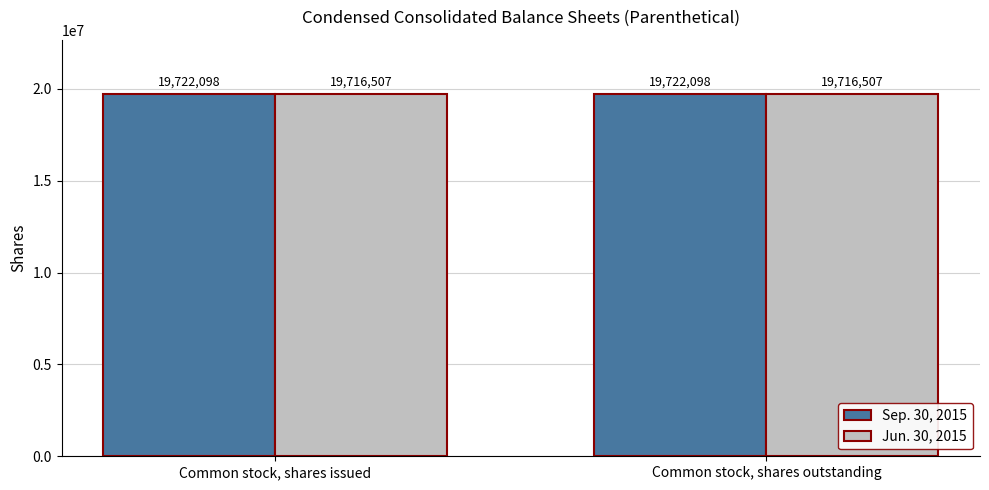

Which series has the largest total across all categories?

Sep. 30, 2015